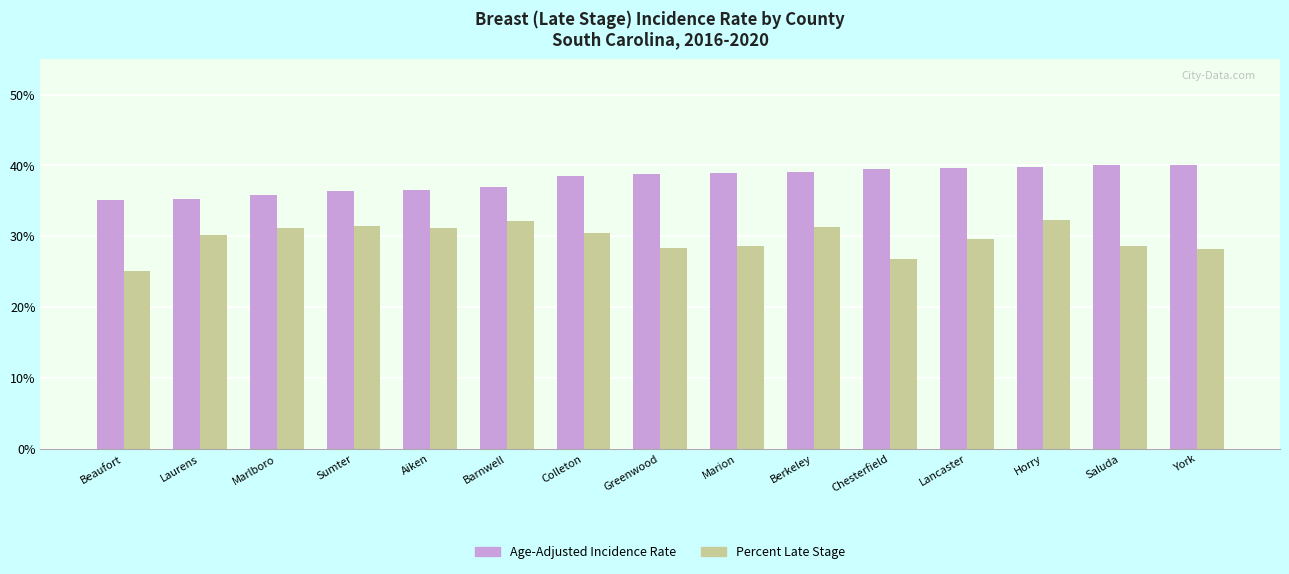

What is the label of the 5th bar from the left?

Aiken